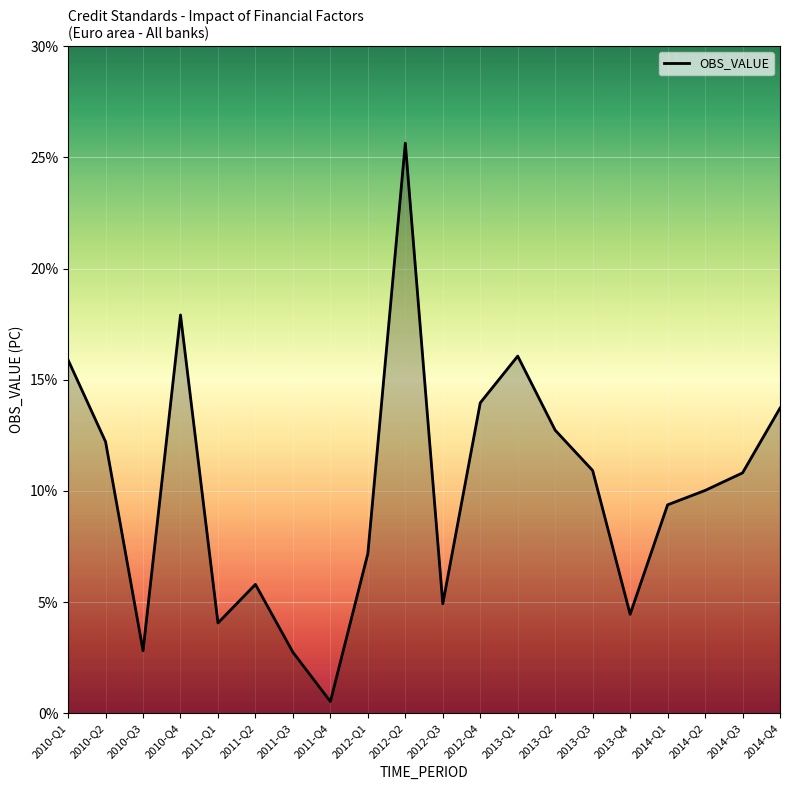

Between 2011-Q4 and 2012-Q2, which is larger?

2012-Q2